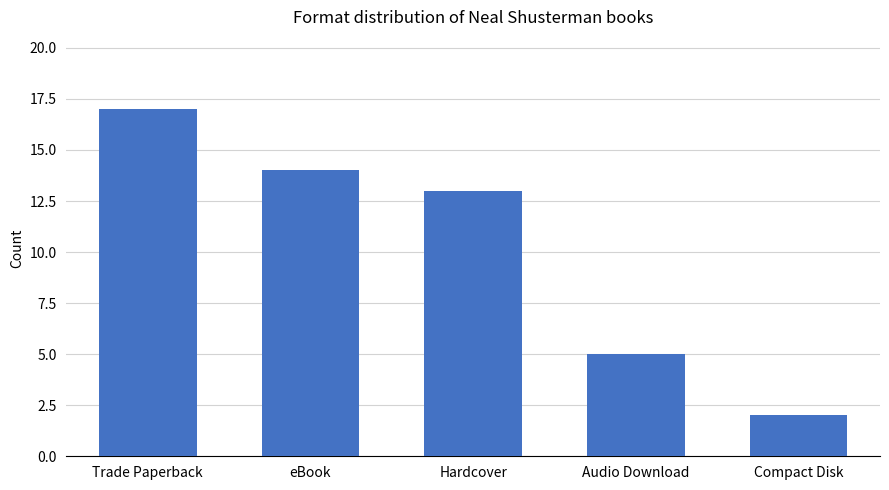

How many distinct data groups are displayed?

1